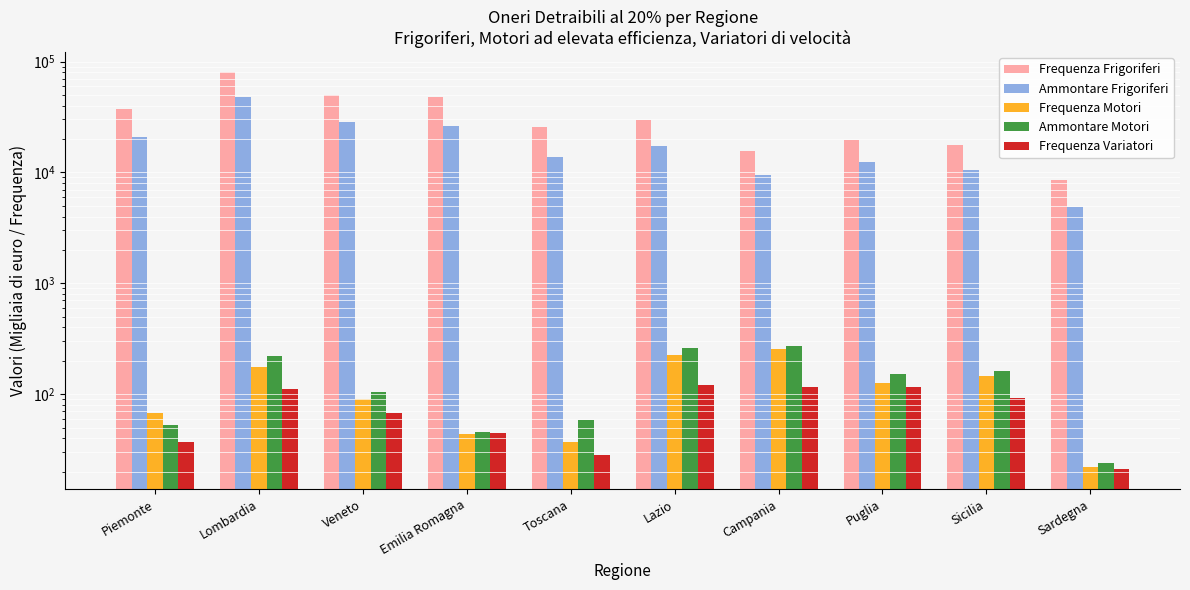

Between Piemonte and Veneto, which is larger?

Veneto